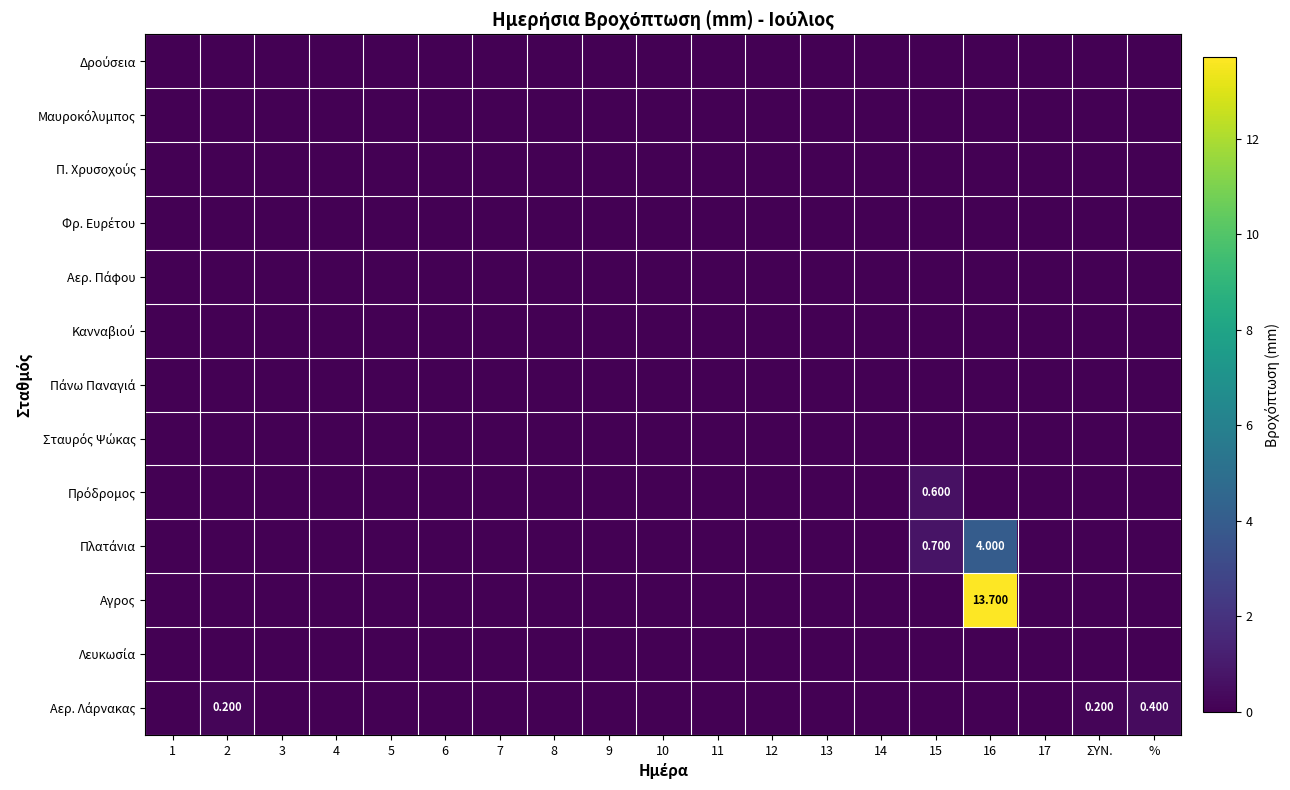

Rank the series at 5 from highest to lowest value.

Δρούσεια, Μαυροκόλυμπος, Π. Χρυσοχούς, Φρ. Ευρέτου, Αερ. Πάφου, Κανναβιού, Πάνω Παναγιά, Σταυρός Ψώκας, Πρόδρομος, Πλατάνια, Αγρος, Λευκωσία, Αερ. Λάρνακας